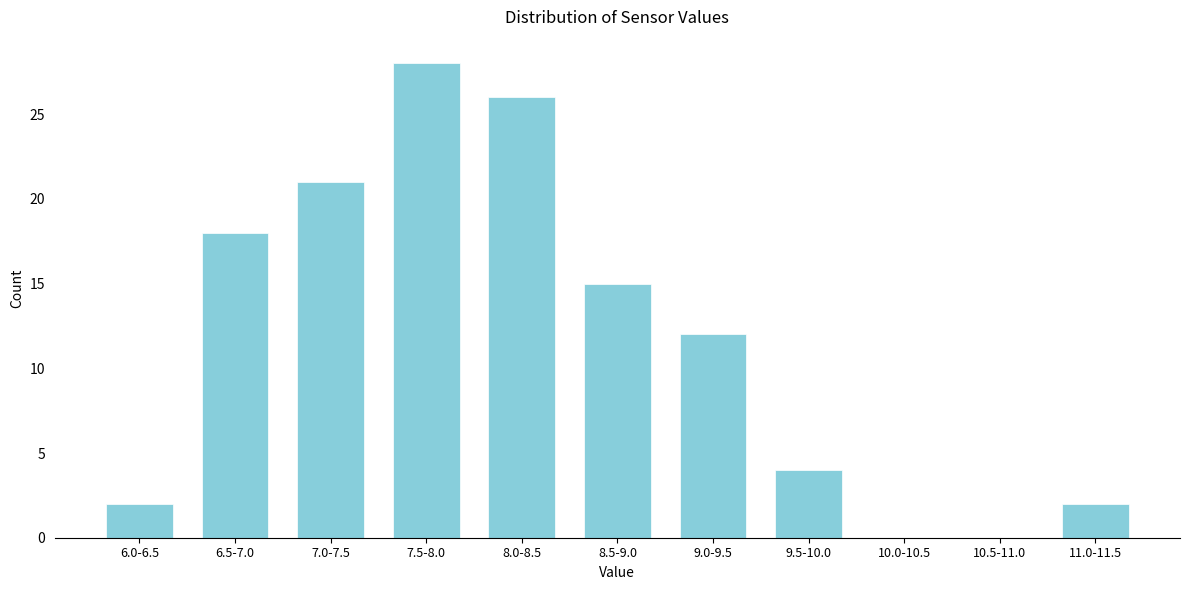

Reading right to left, extract all data points from this chart.

11.0-11.5=2	10.5-11.0=0	10.0-10.5=0	9.5-10.0=4	9.0-9.5=12	8.5-9.0=15	8.0-8.5=26	7.5-8.0=28	7.0-7.5=21	6.5-7.0=18	6.0-6.5=2